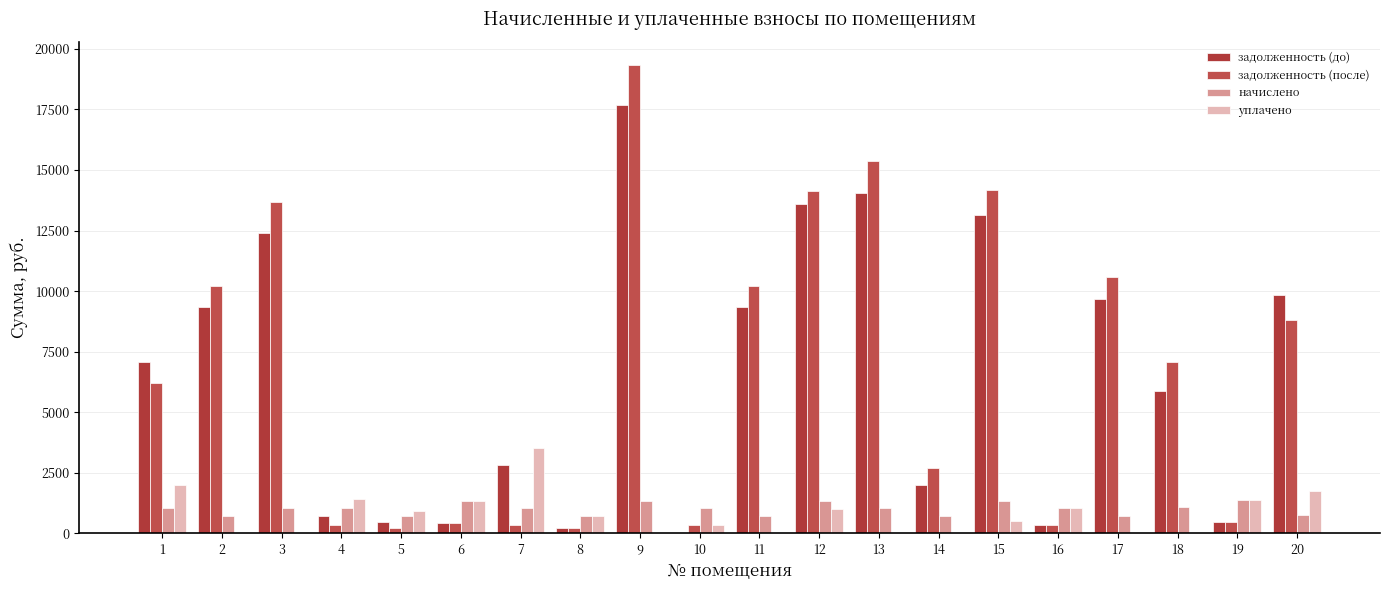

Are the bars grouped side by side (vs. stacked)?

Yes